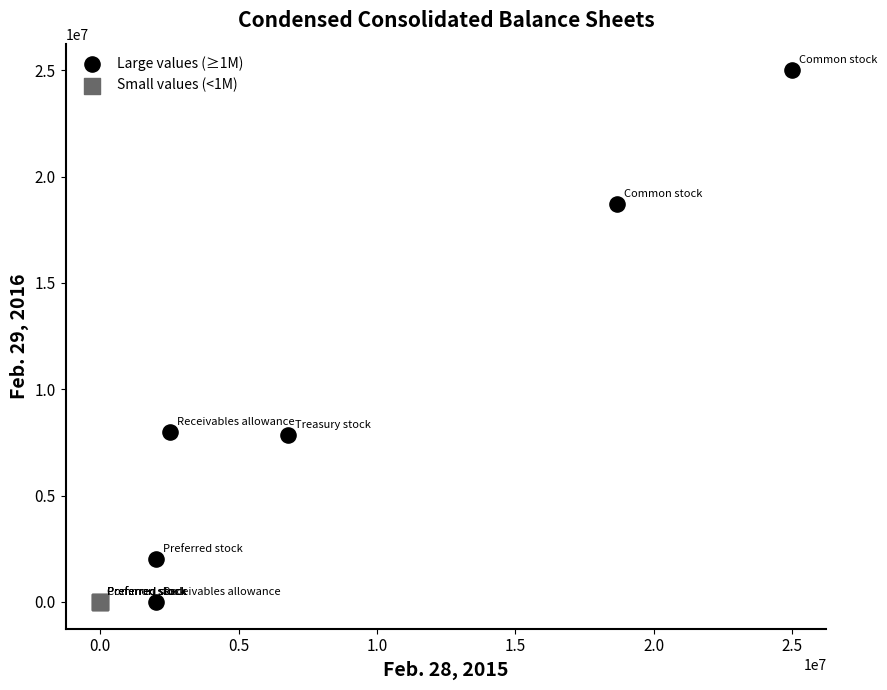

Which series contains the highest Y value?

Large values (≥1M)